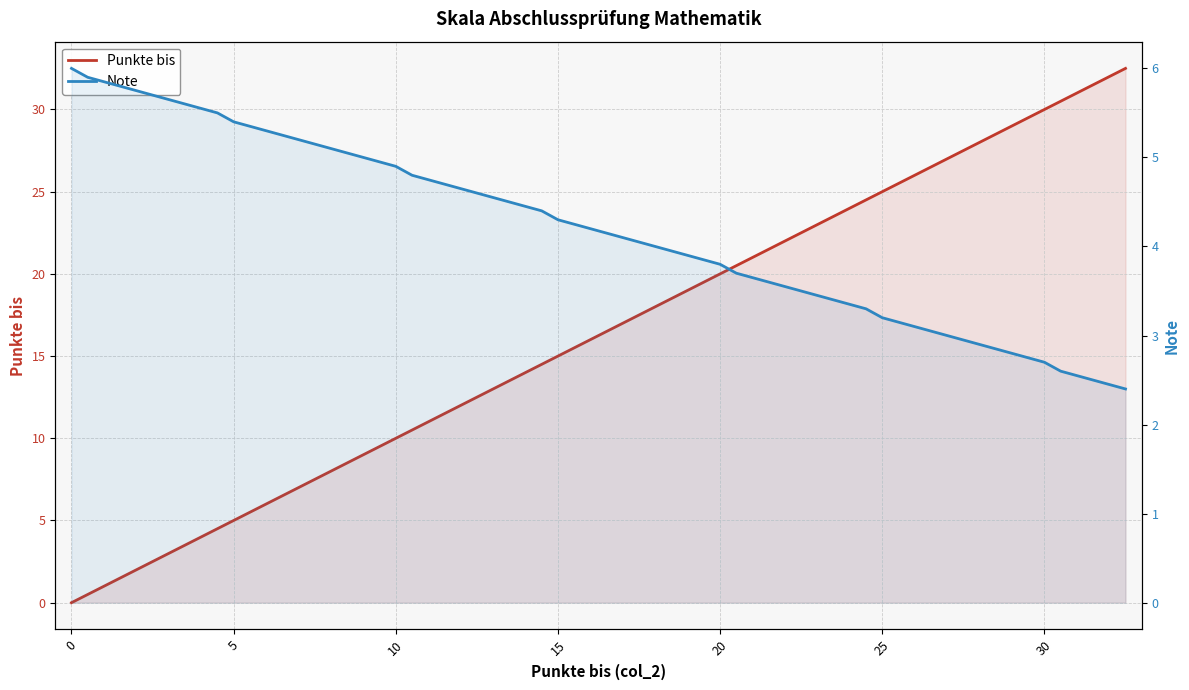

List the series in order of their peak value, highest first.

Punkte bis, Note